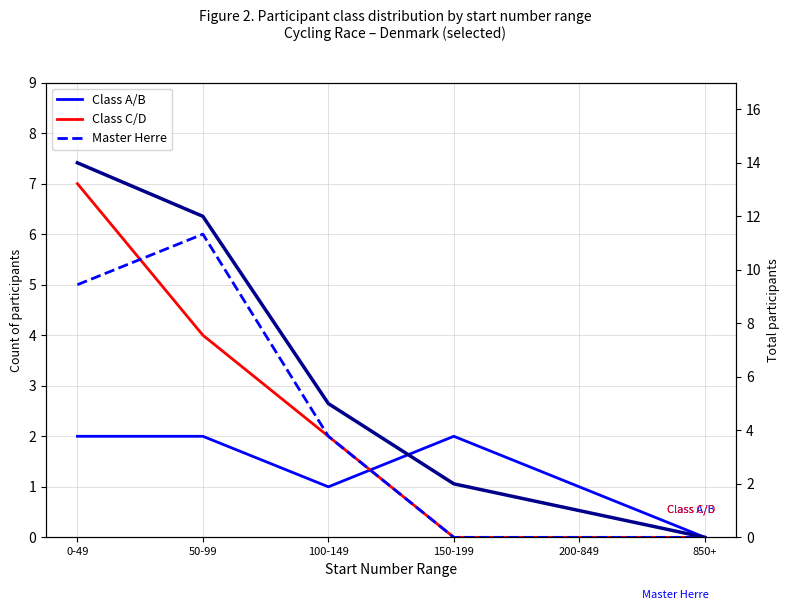

Reading left to right, transcribe all the data shown in this chart.

Class A/B: 0-49=2	50-99=2	100-149=1	150-199=2	200-849=1	850+=0
Class C/D: 0-49=7	50-99=4	100-149=2	150-199=0	200-849=0	850+=0
Master Herre: 0-49=5	50-99=6	100-149=2	150-199=0	200-849=0	850+=0
Total participants: 0-49=14	50-99=12	100-149=5	150-199=2	200-849=1	850+=0